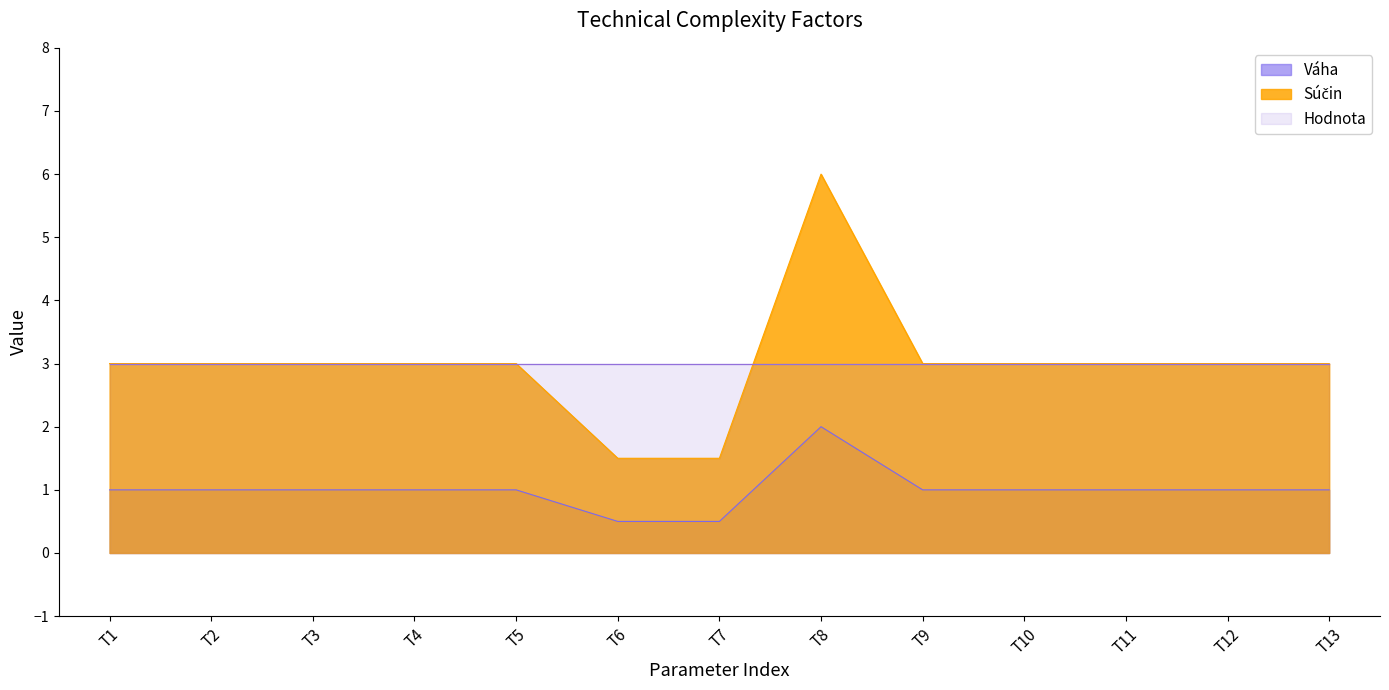

True or false: Súčin and Váha intersect in this chart.

False